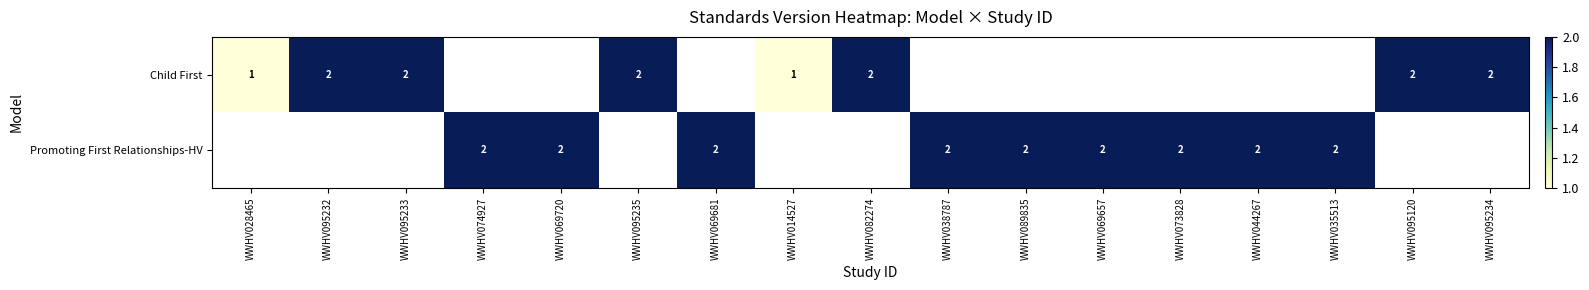

True or false: Promoting First Relationships-HV has a value of 2 at WWHV089835.

True